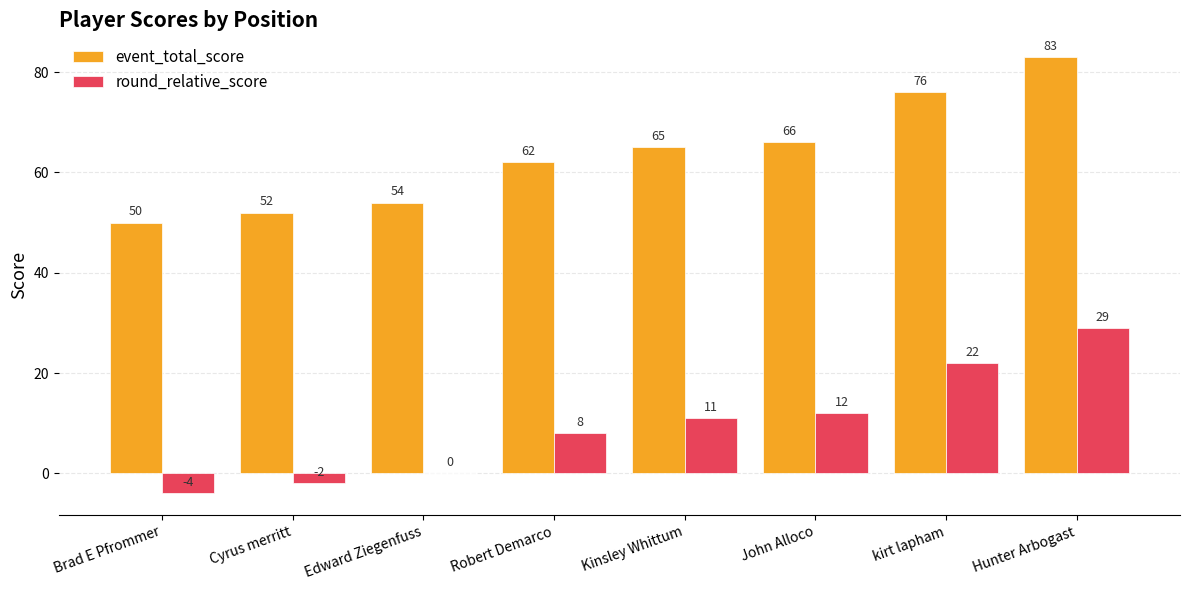

What is the sum of the event_total_score values at Robert Demarco and Hunter Arbogast?

145